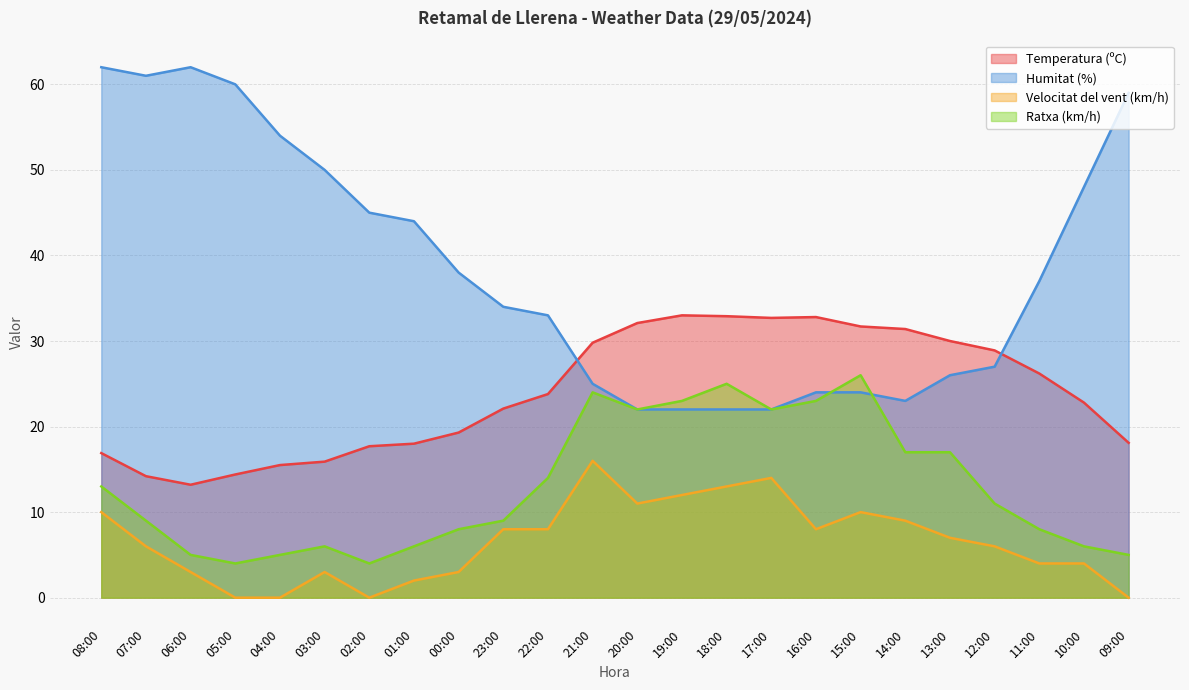

True or false: Temperatura (ºC) and Humitat (%) cross at least once.

True